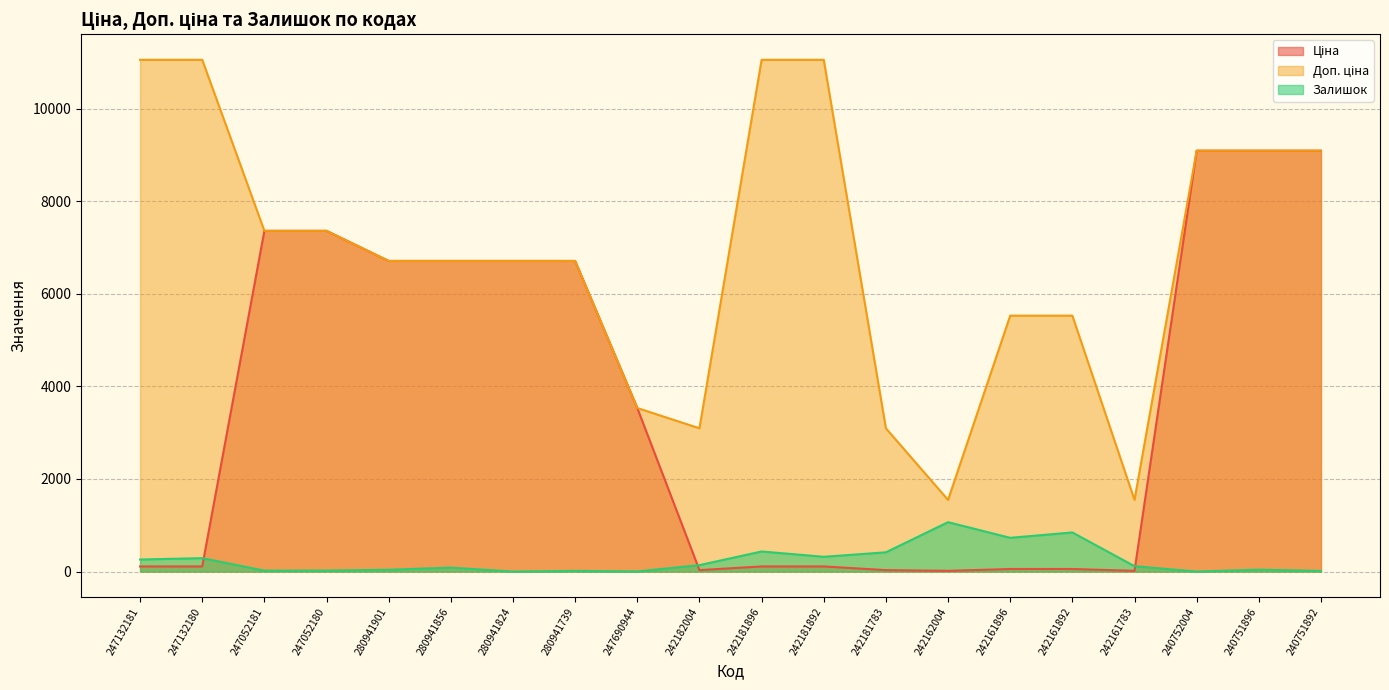

What are all the series names shown in the legend?

Ціна, Доп. ціна, Залишок